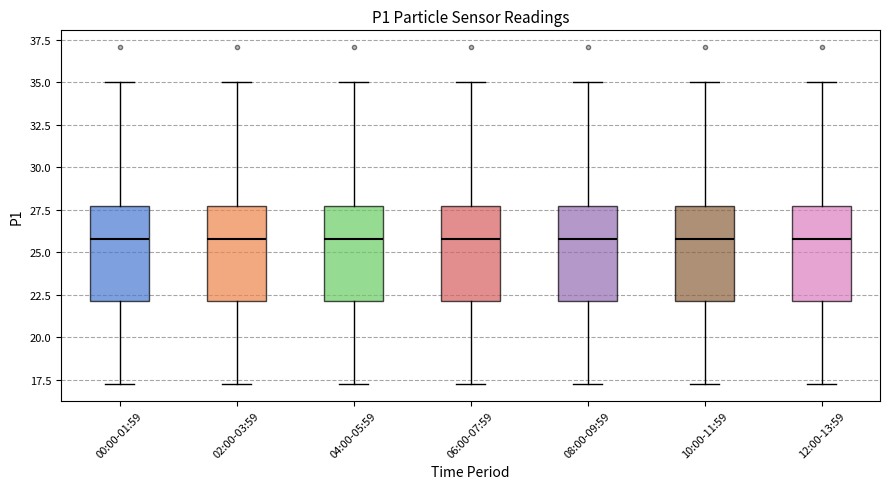

Where does the upper whisker of the box for 12:00-13:59 end on the y-axis? The values are not printed on the chart, so give them approximately, as read against the axis.

35.0